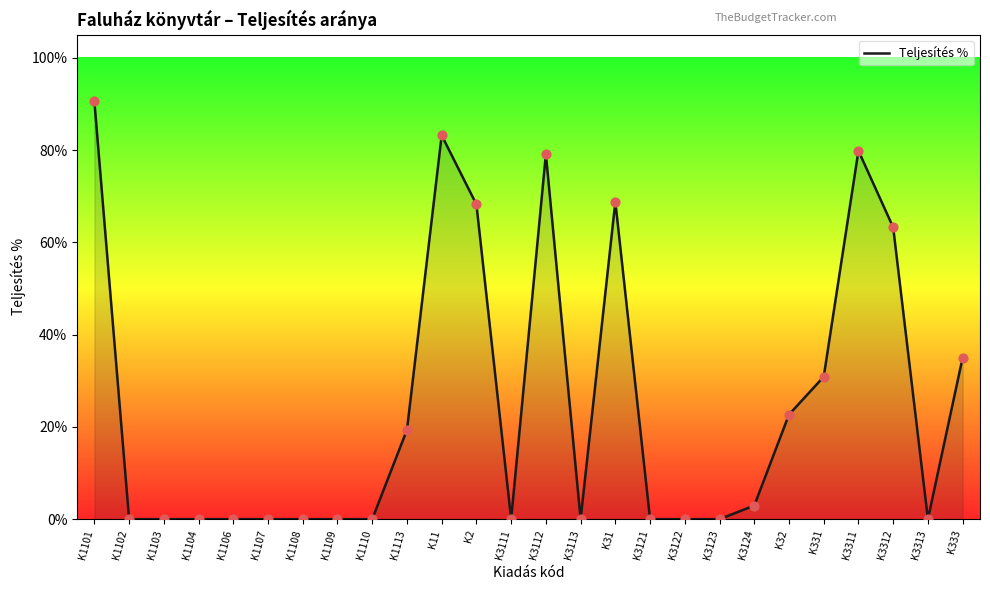

What is the change in value from K1106 to K2?

+0.7